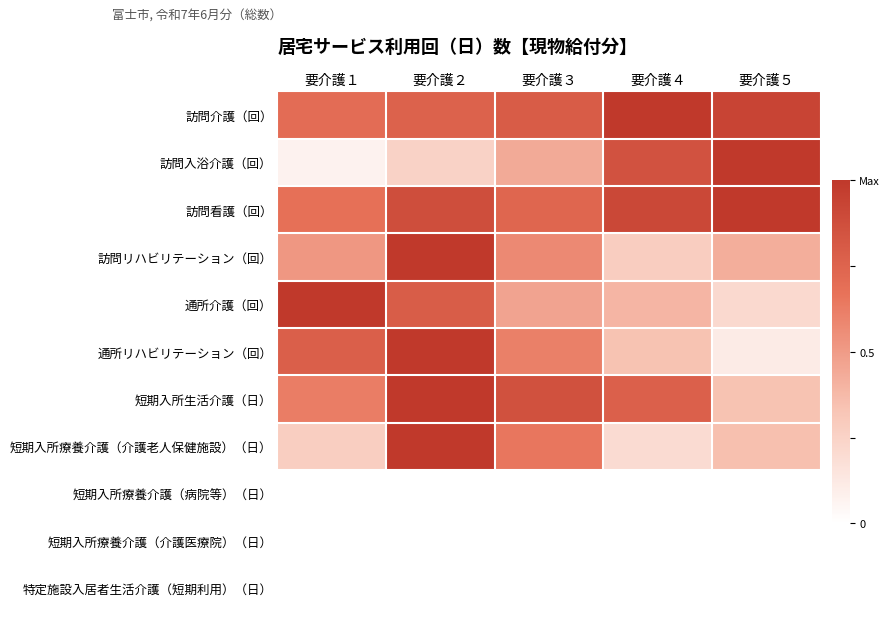

At which category is the sum across all series the highest?

要介護２